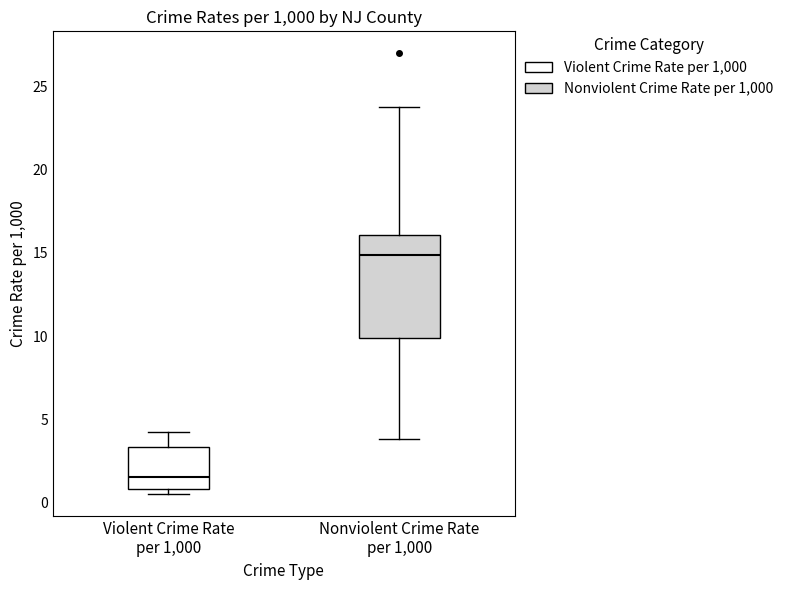

Where does the upper whisker of the box for Nonviolent Crime Rate per 1,000 end on the y-axis? The values are not printed on the chart, so give them approximately, as read against the axis.

24.0